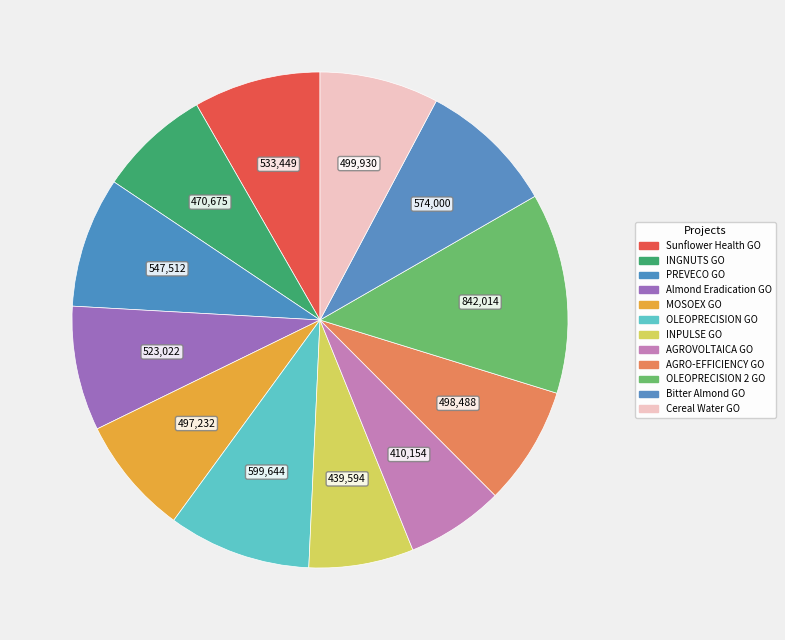

Is it true that MOSOEX GO is 8% of the pie?

True